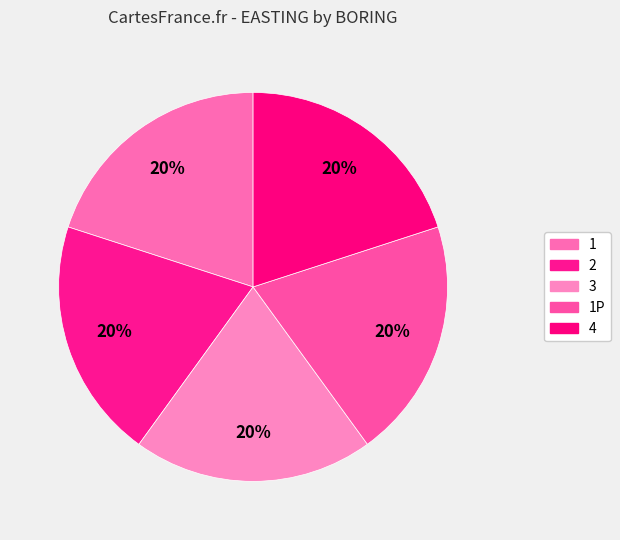

Which slice is the largest?

1